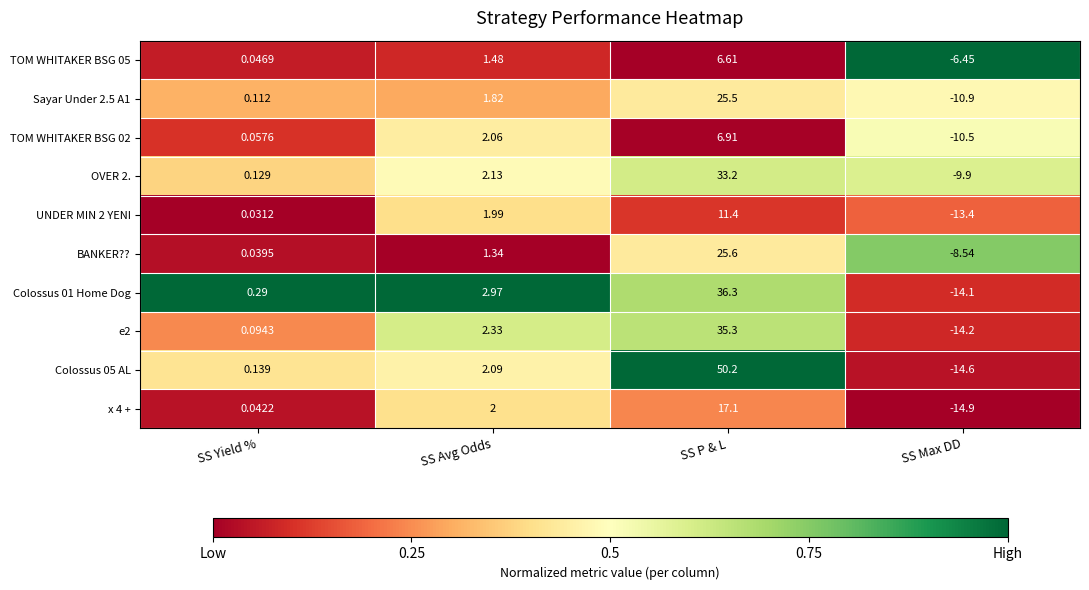

Where does the Colossus 01 Home Dog series first go above 2?

SS Avg Odds